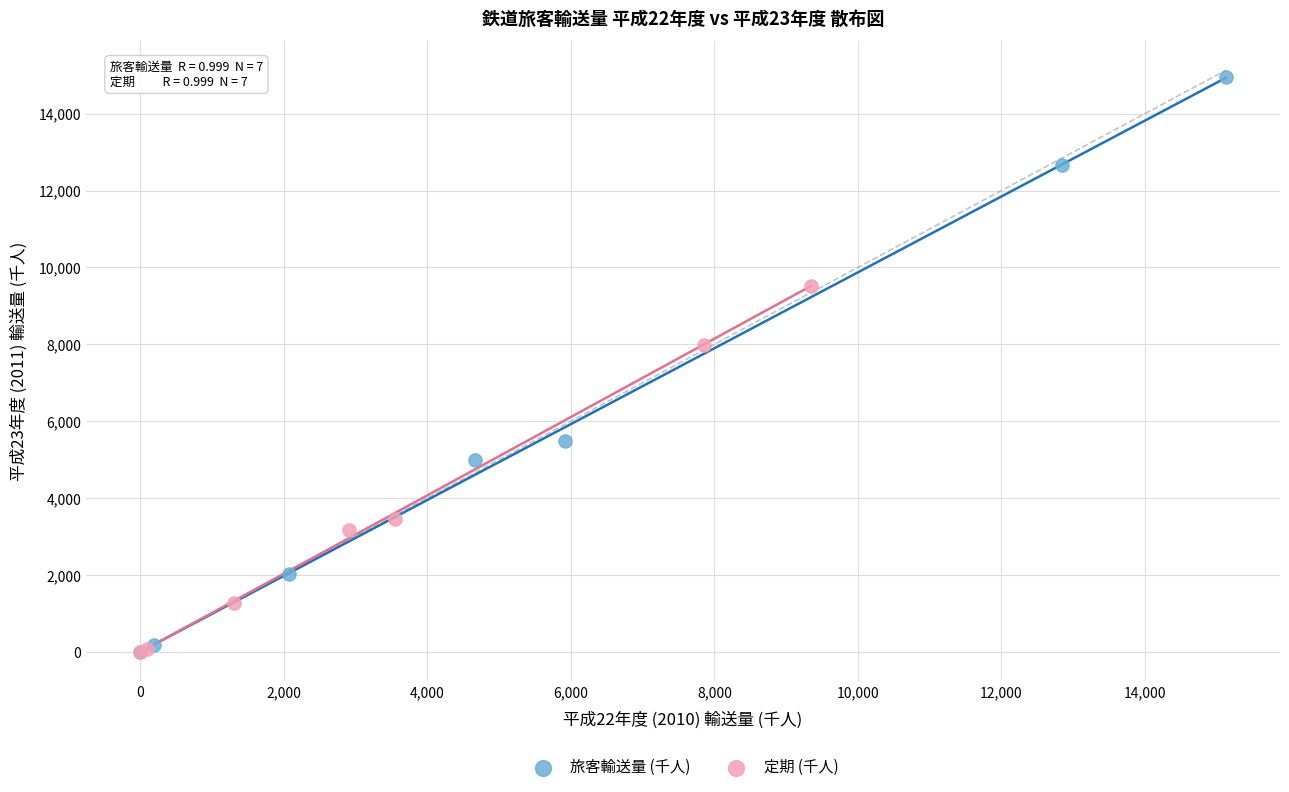

Which series contains the highest Y value?

旅客輸送量 (千人)